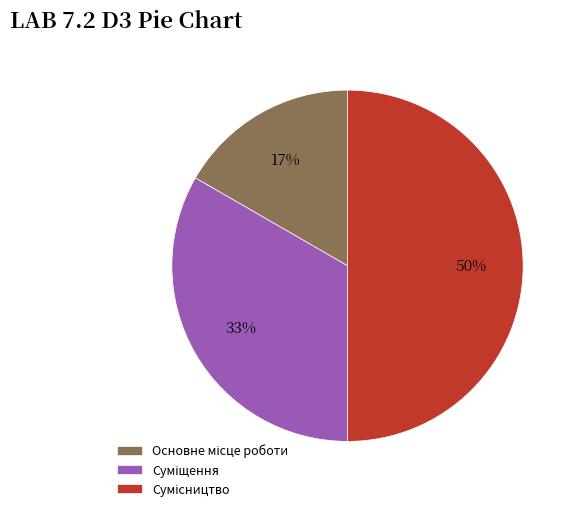

To the nearest percent, what is the difference between the largest and smallest slice percentages?

33%